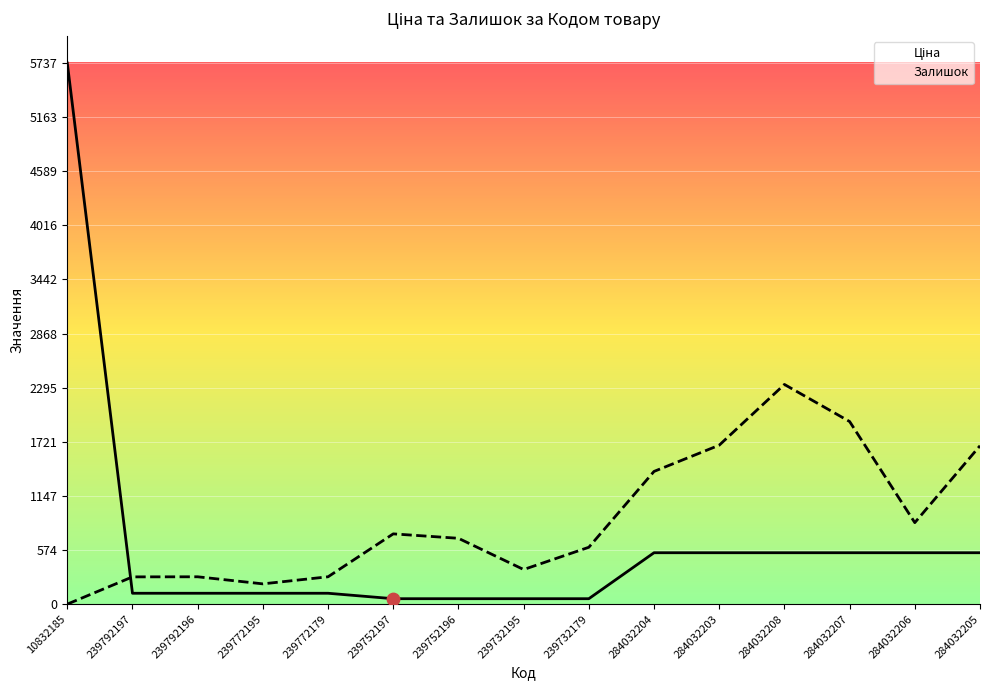

What is the total value across all series at 284032203?

2230.0